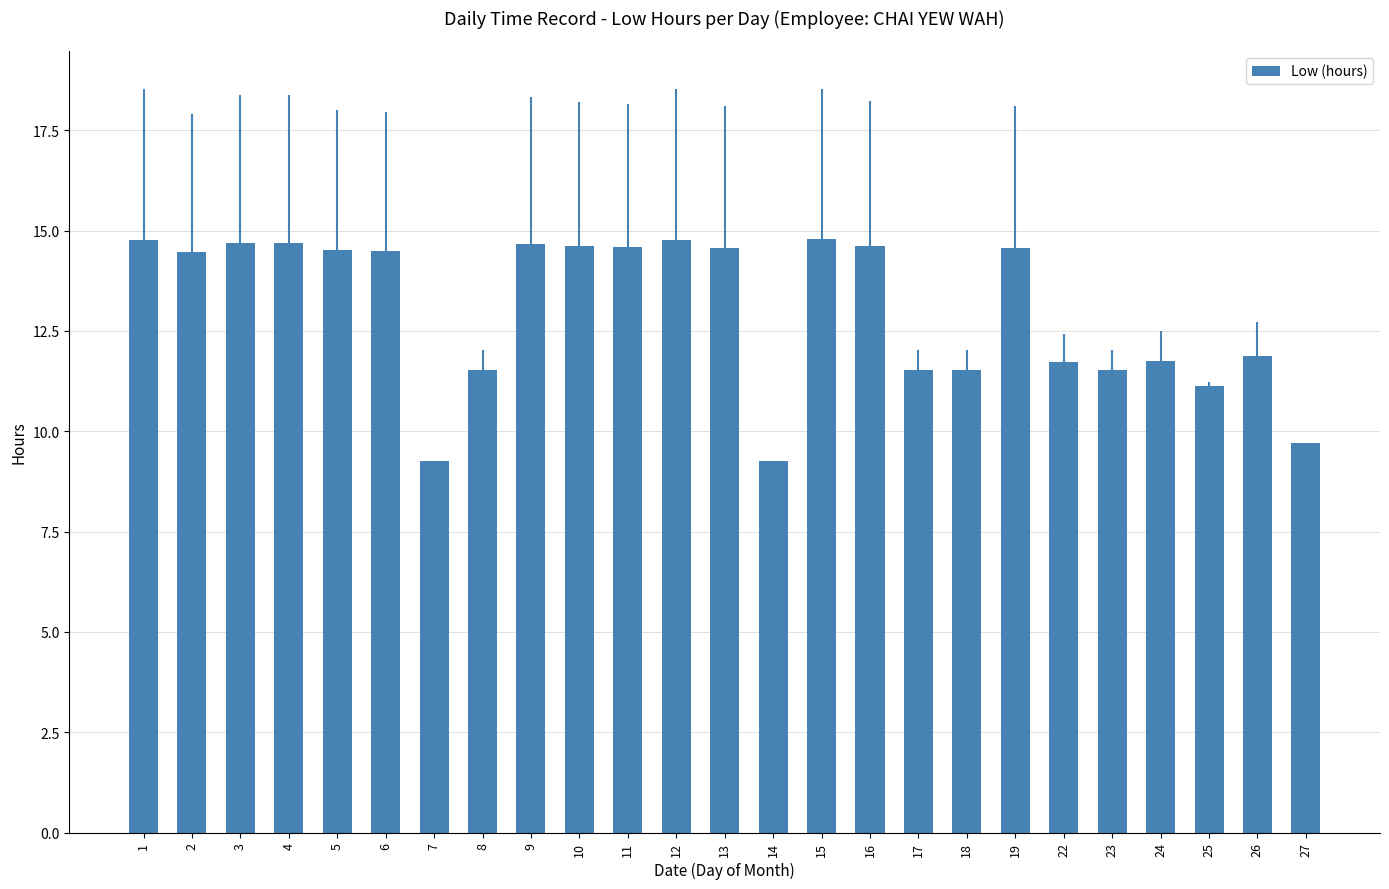

The chart shows a value of 11.5 at 18. True or false?

True